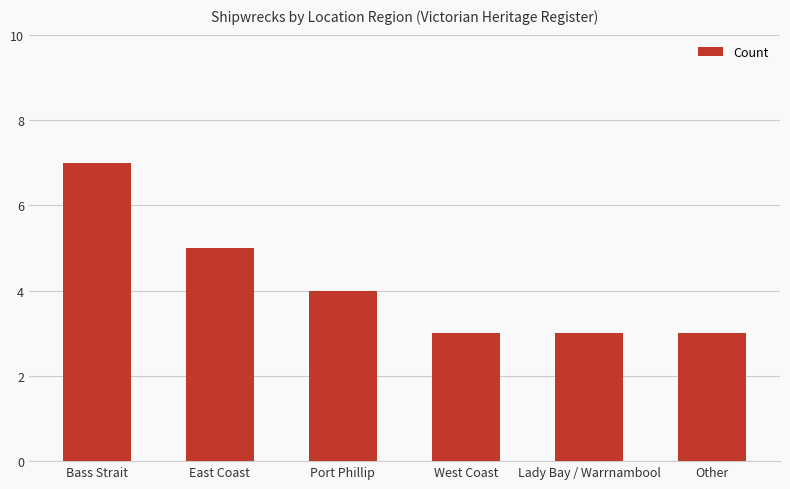

What is the approximate value at Bass Strait?

7